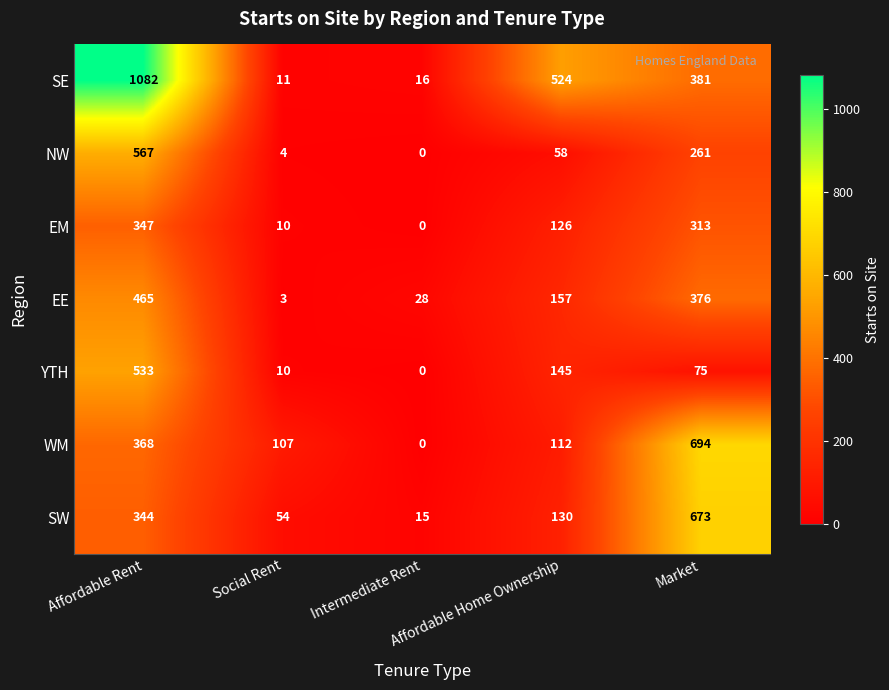

Which series has the widest spread of values?

SE